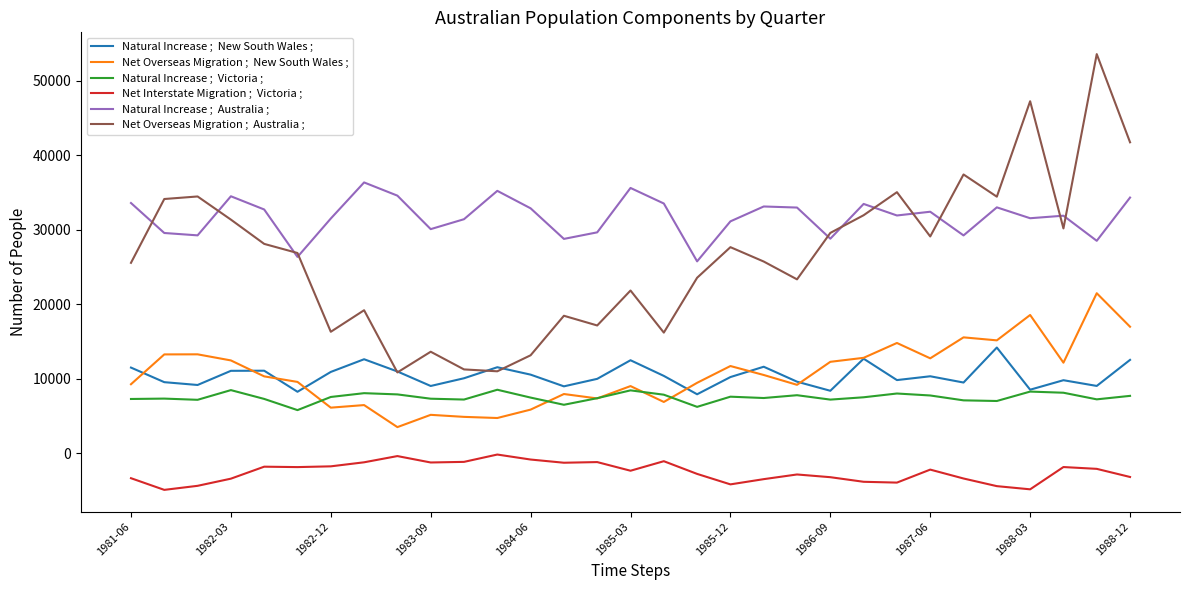

How many categories are shown in the chart?

31